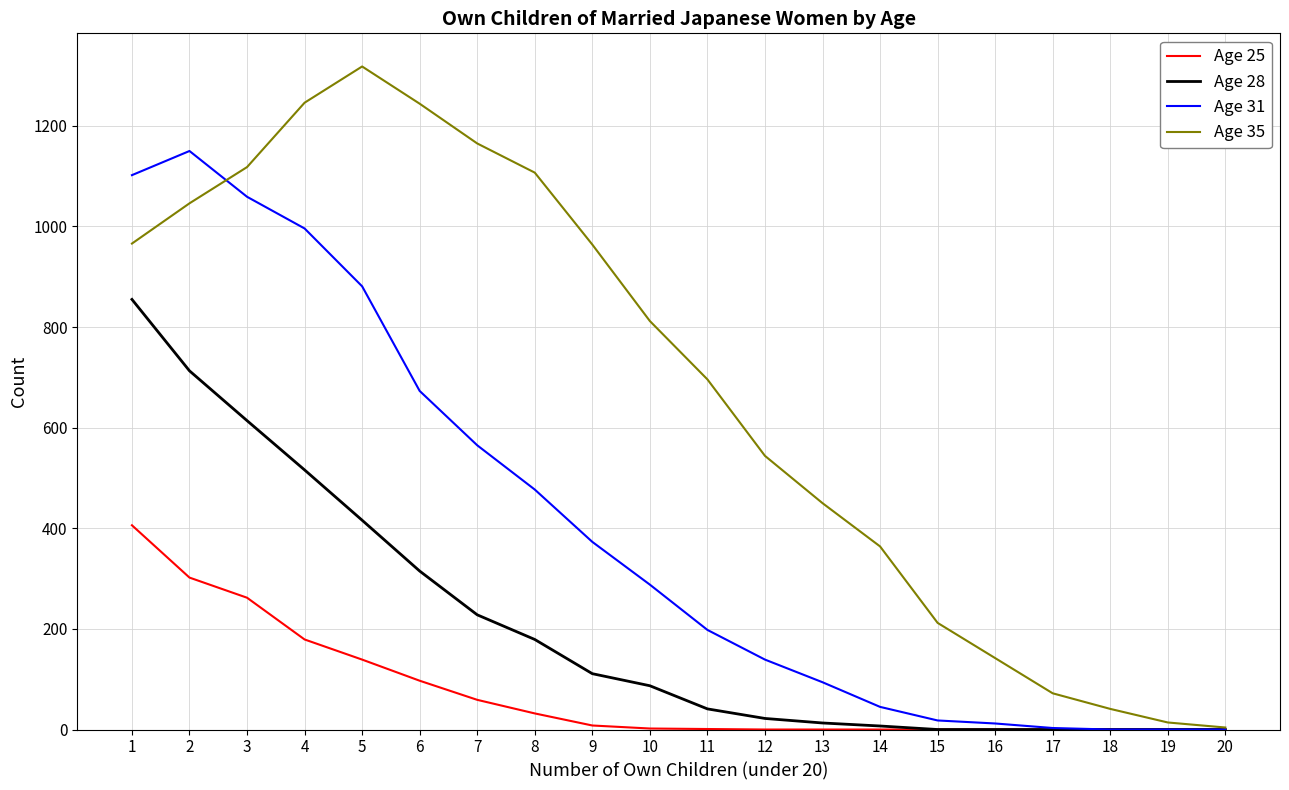

Does the chart display data point markers on the line(s)?

No